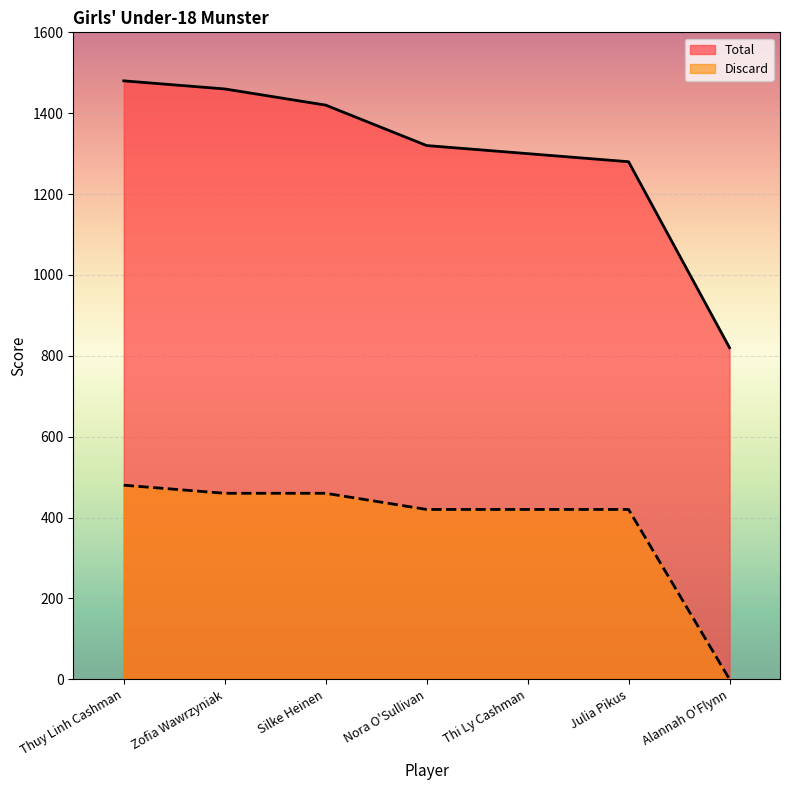

What is the label of the 6th point from the left?

Julia Pikus